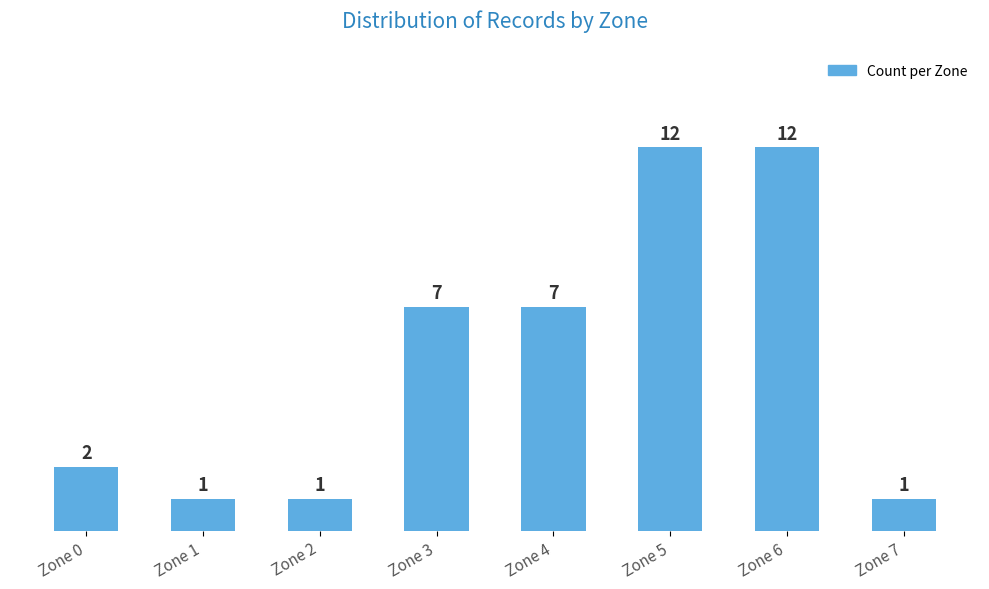

What value does the data have at Zone 4?

7